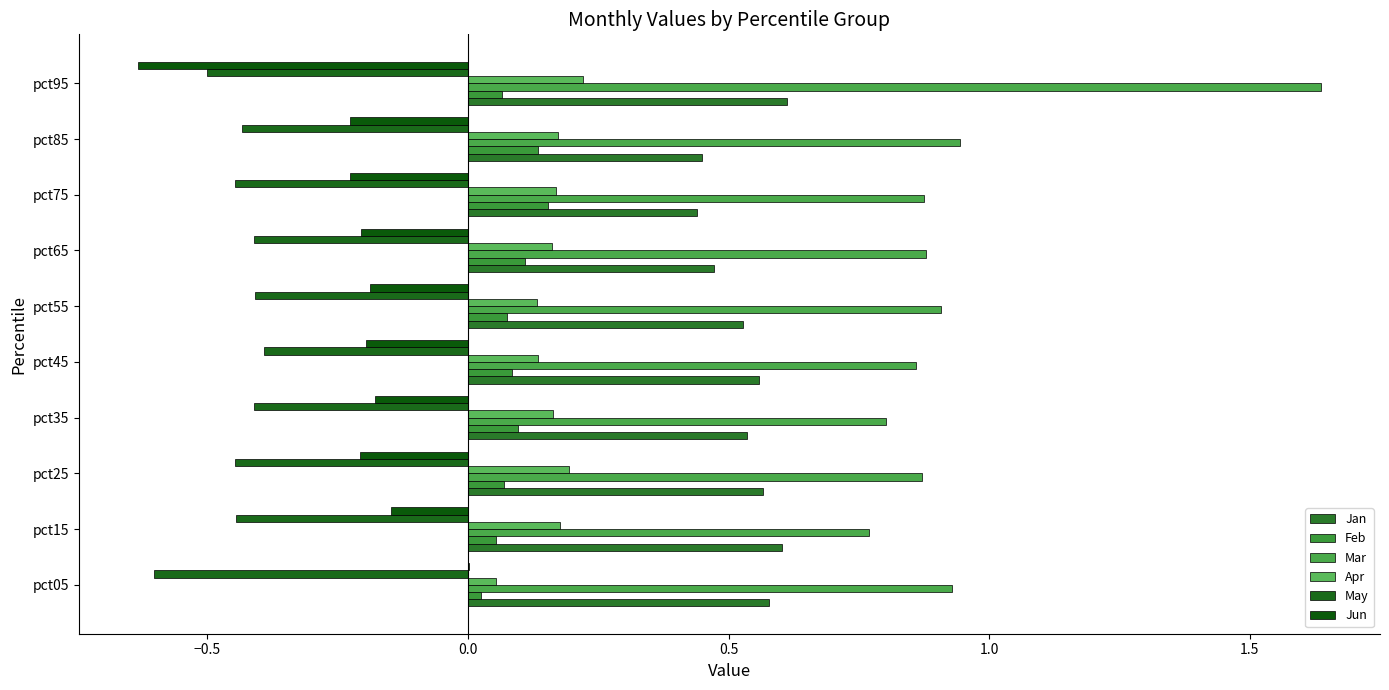

Reading right to left, transcribe all the data shown in this chart.

Jan: 0.6	0.4	0.4	0.5	0.5	0.6	0.5	0.6	0.6	0.6
Feb: 0.1	0.1	0.2	0.1	0.1	0.1	0.1	0.1	0.1	0.0
Mar: 1.6	0.9	0.9	0.9	0.9	0.9	0.8	0.9	0.8	0.9
Apr: 0.2	0.2	0.2	0.2	0.1	0.1	0.2	0.2	0.2	0.1
May: -0.5	-0.4	-0.4	-0.4	-0.4	-0.4	-0.4	-0.4	-0.4	-0.6
Jun: -0.6	-0.2	-0.2	-0.2	-0.2	-0.2	-0.2	-0.2	-0.1	0.0